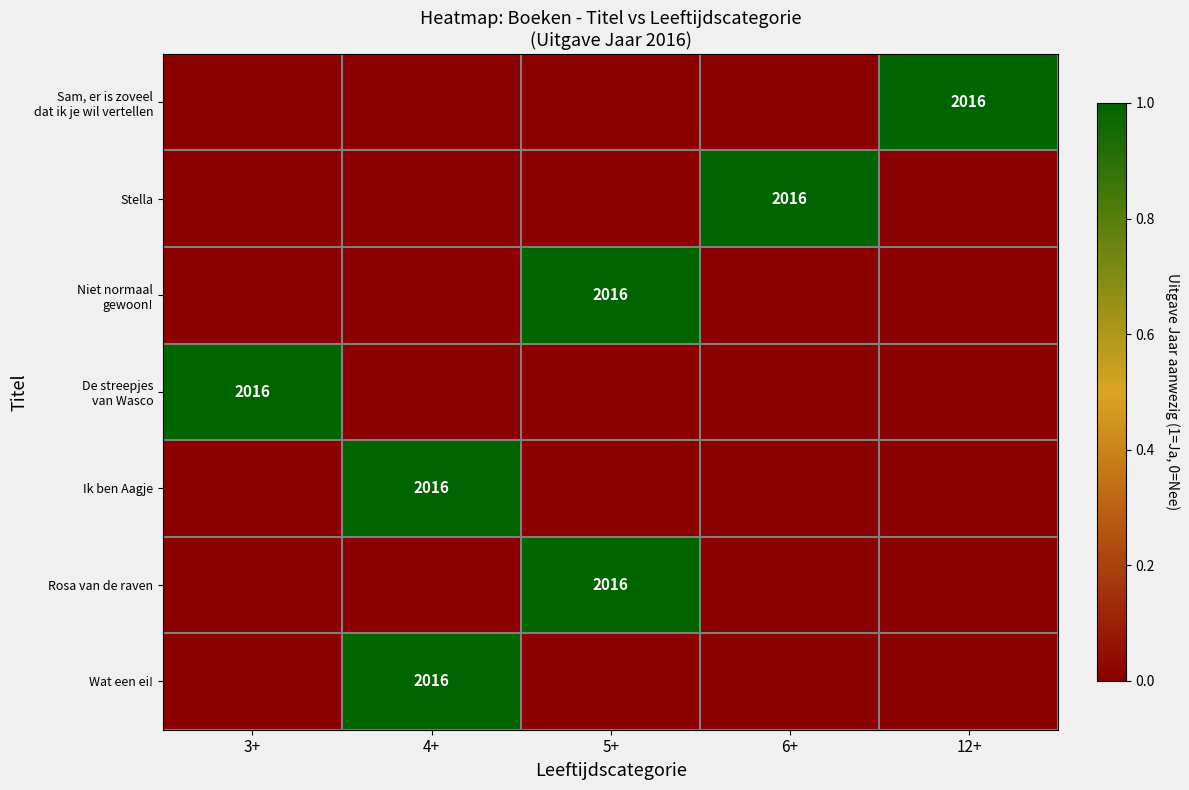

Count the number of data series in this chart.

7